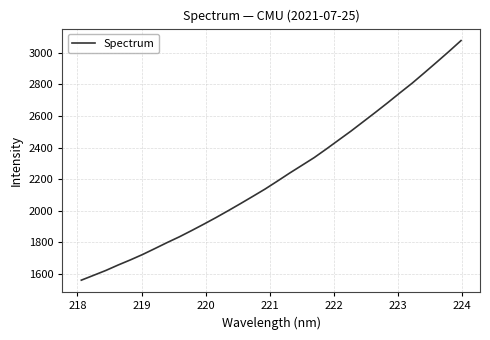

What is the smallest value displayed?

1560.0